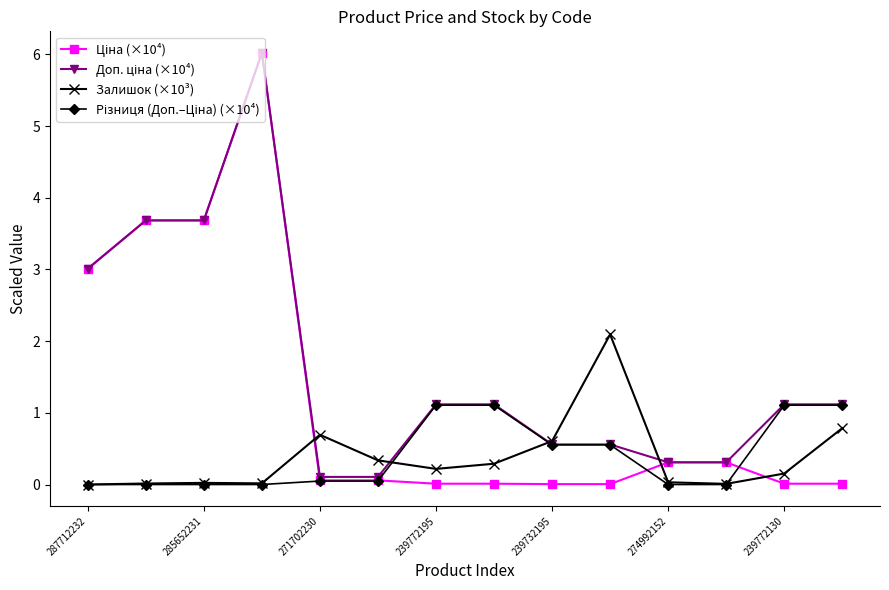

True or false: Залишок (×10³) has more than 1 interior local peaks.

True